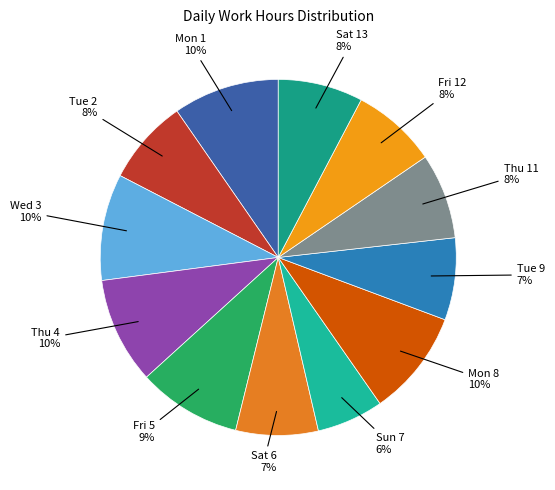

How many slices are in this pie chart?

12